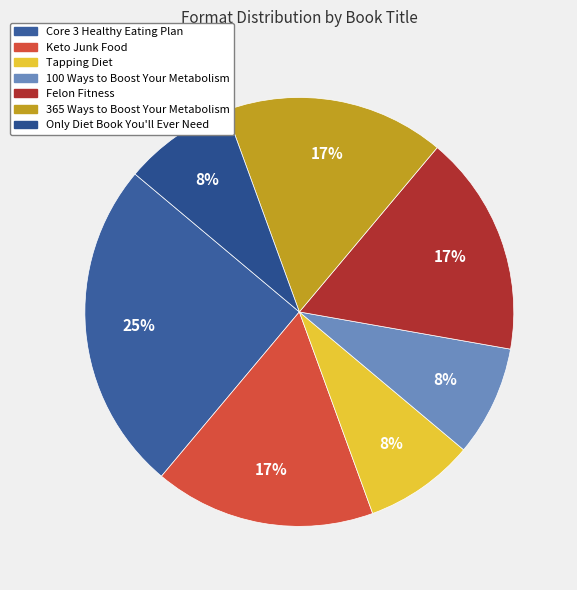

What percentage is the 365 Ways to Boost Your Metabolism slice, to the nearest percent?

17%